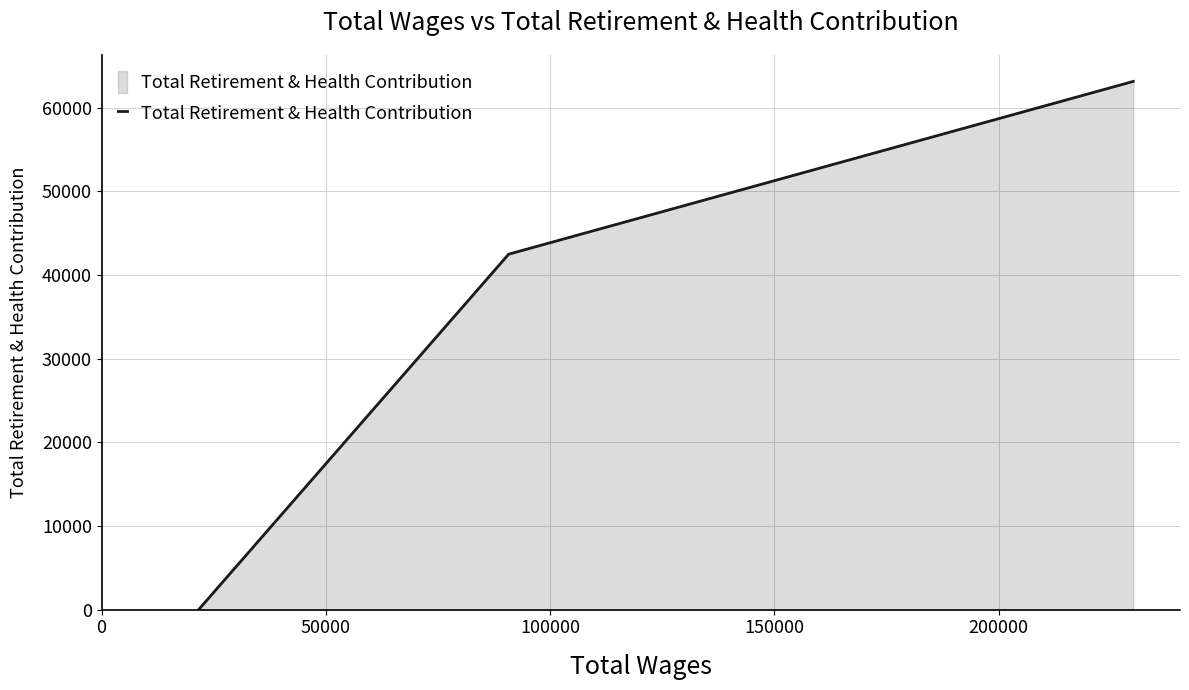

What is the sum of all values?

105639